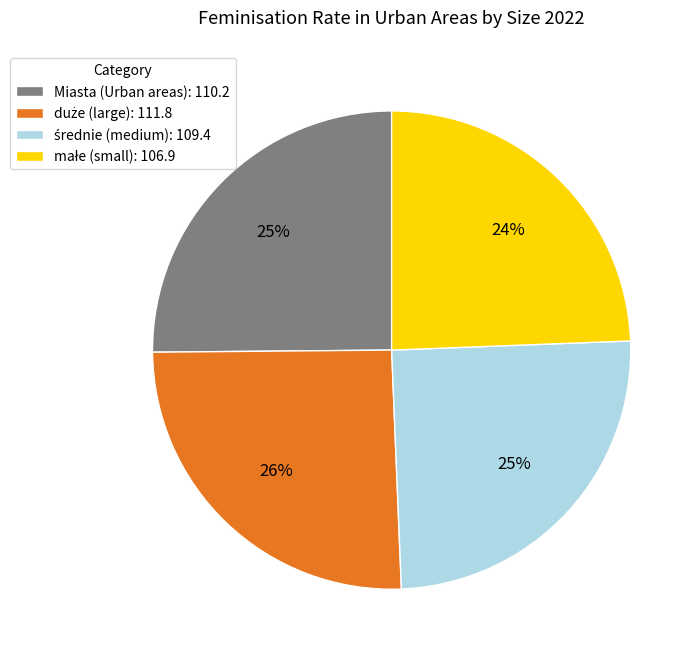

To the nearest percent, what portion does Miasta (Urban areas): 110.2 represent?

25%